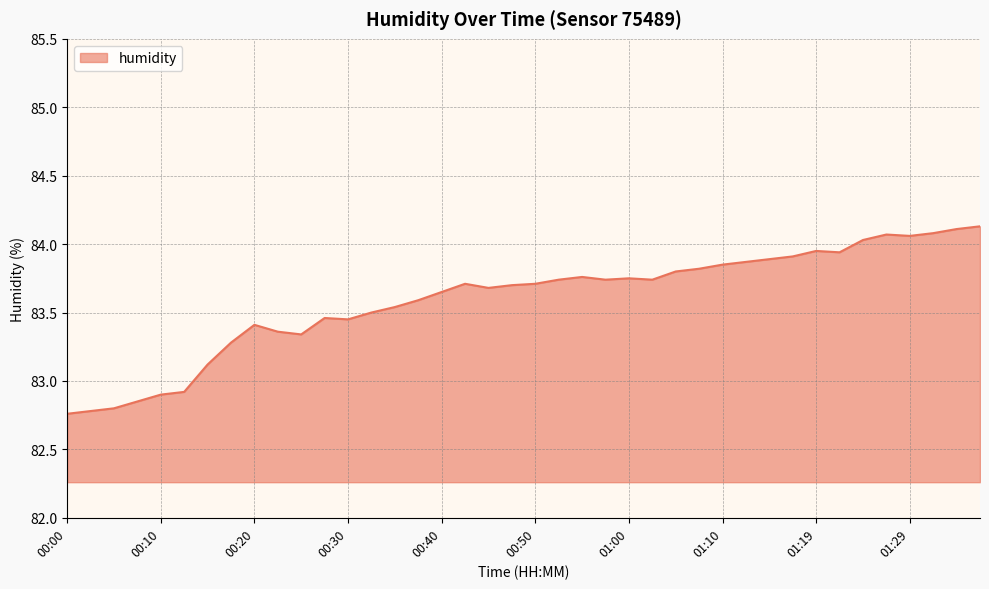

What is the difference between the maximum and minimum values?

1.4